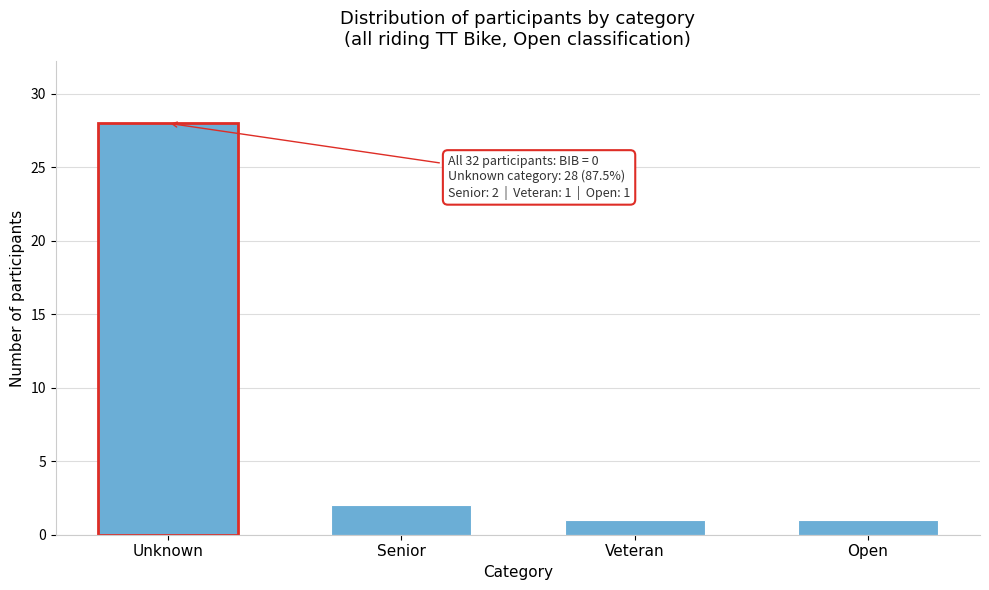

Reading left to right, extract all data points from this chart.

28	2	1	1